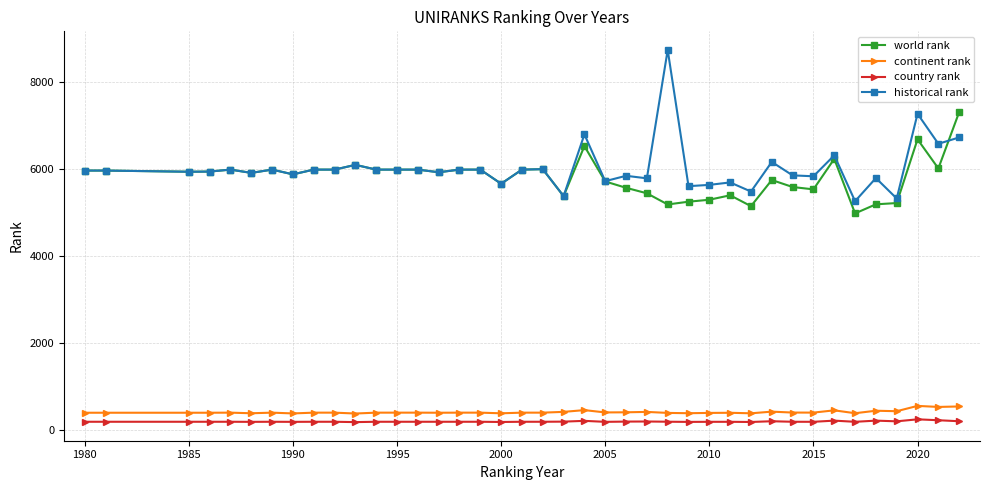

True or false: continent rank and country rank cross at least once.

False